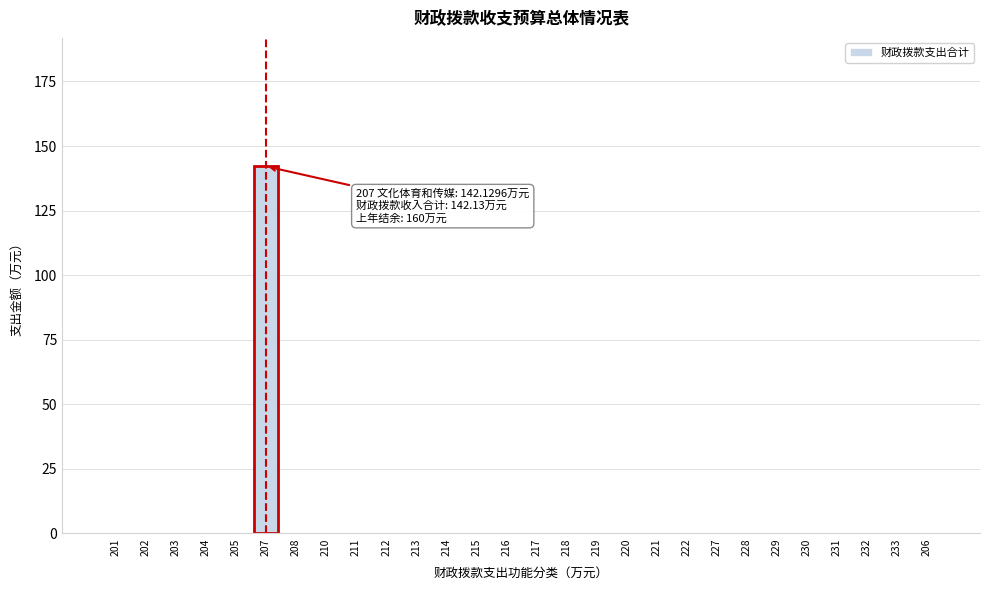

Reading left to right, transcribe all the data shown in this chart.

201=0.0	202=0.0	203=0.0	204=0.0	205=0.0	207=142.1	208=0.0	210=0.0	211=0.0	212=0.0	213=0.0	214=0.0	215=0.0	216=0.0	217=0.0	218=0.0	219=0.0	220=0.0	221=0.0	222=0.0	227=0.0	228=0.0	229=0.0	230=0.0	231=0.0	232=0.0	233=0.0	206=0.0